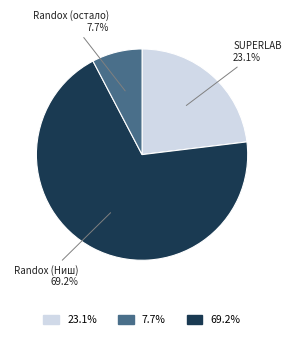

Which category has the smallest portion of the pie?

Randox (остало)